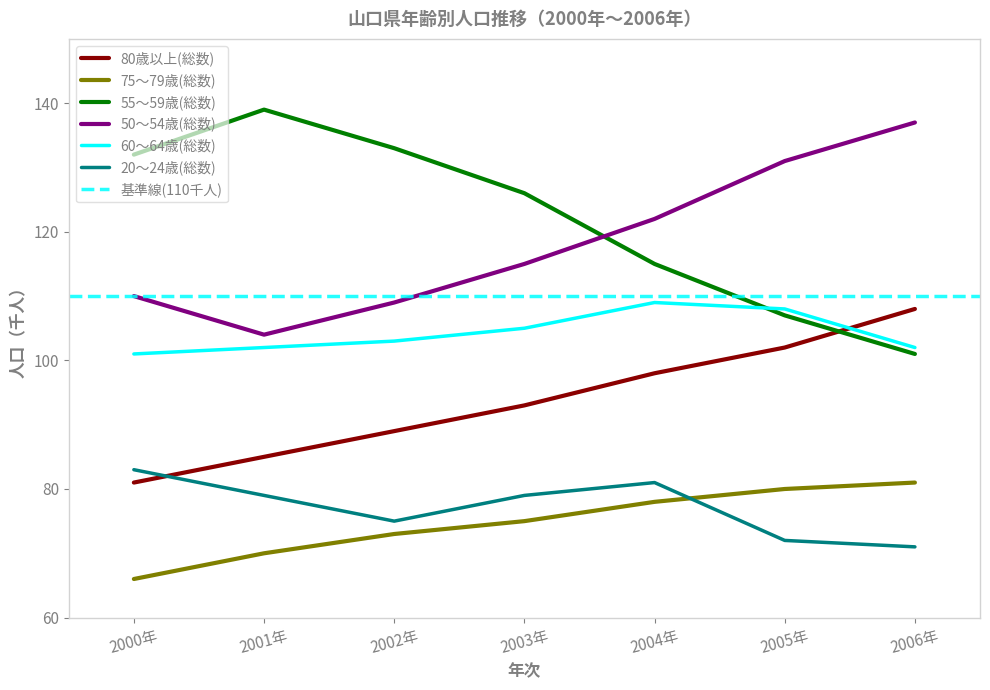

At which label does 50～54歳(総数) reach its peak?

2006年